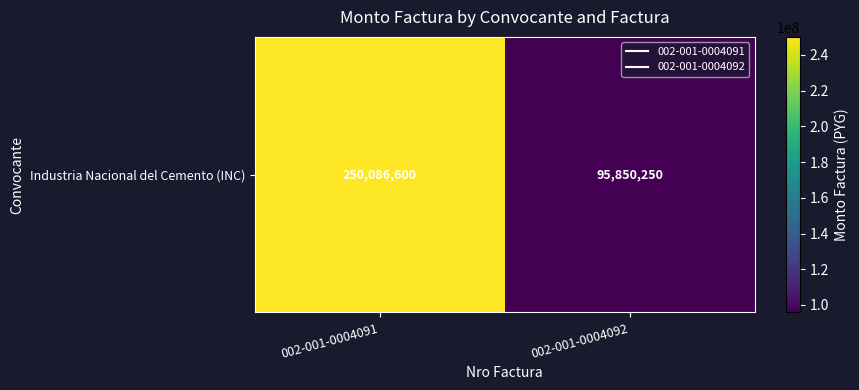

Reading left to right, what are all the values shown in this chart?

250086600	95850250